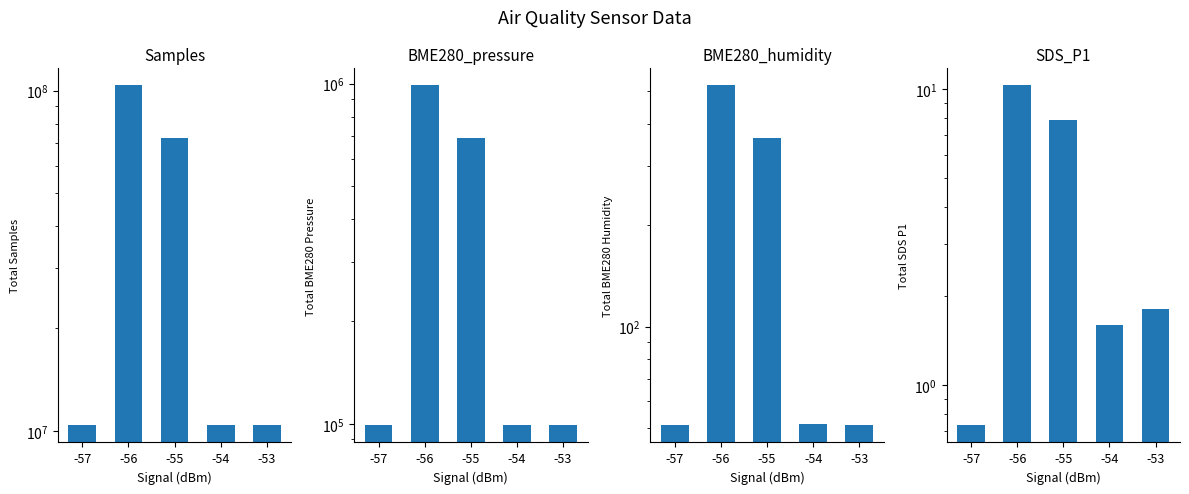

Reading right to left, what are all the values shown in this chart?

Samples: 10366749.0	10366152.0	72556871.0	103654407.0	10365976.0
BME280_pressure: 98894.8	98911.6	692480.3	989290.5	98905.9
BME280_humidity: 50.9	51.6	363.1	520.7	51.1
SDS_P1: 1.8	1.6	7.9	10.3	0.7